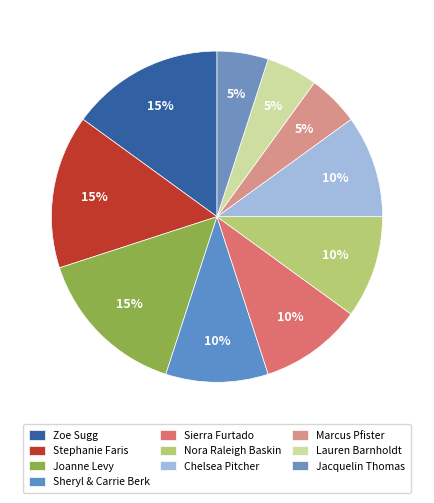

How many slices are in this pie chart?

10